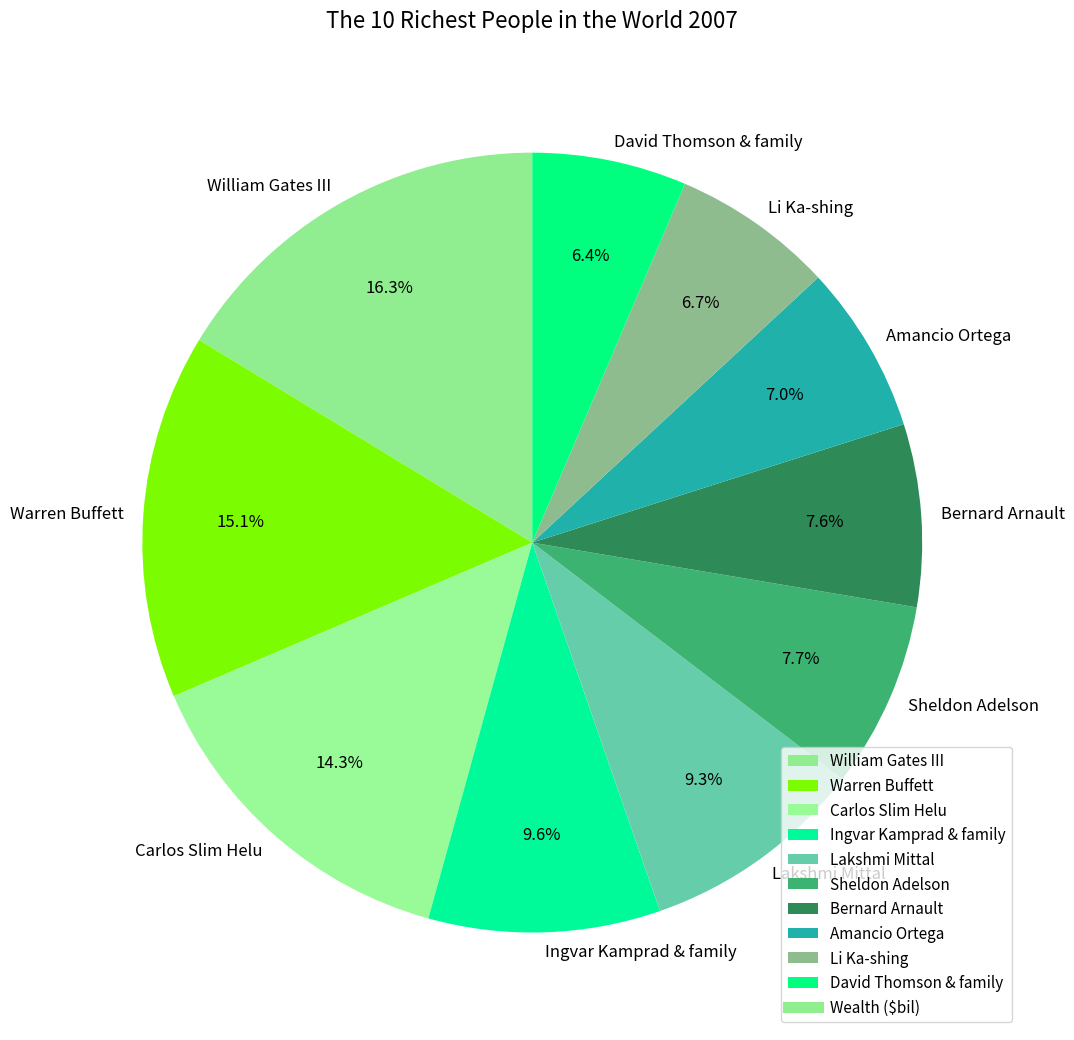

What is the total percentage of Warren Buffett and Li Ka-shing?

21.8%